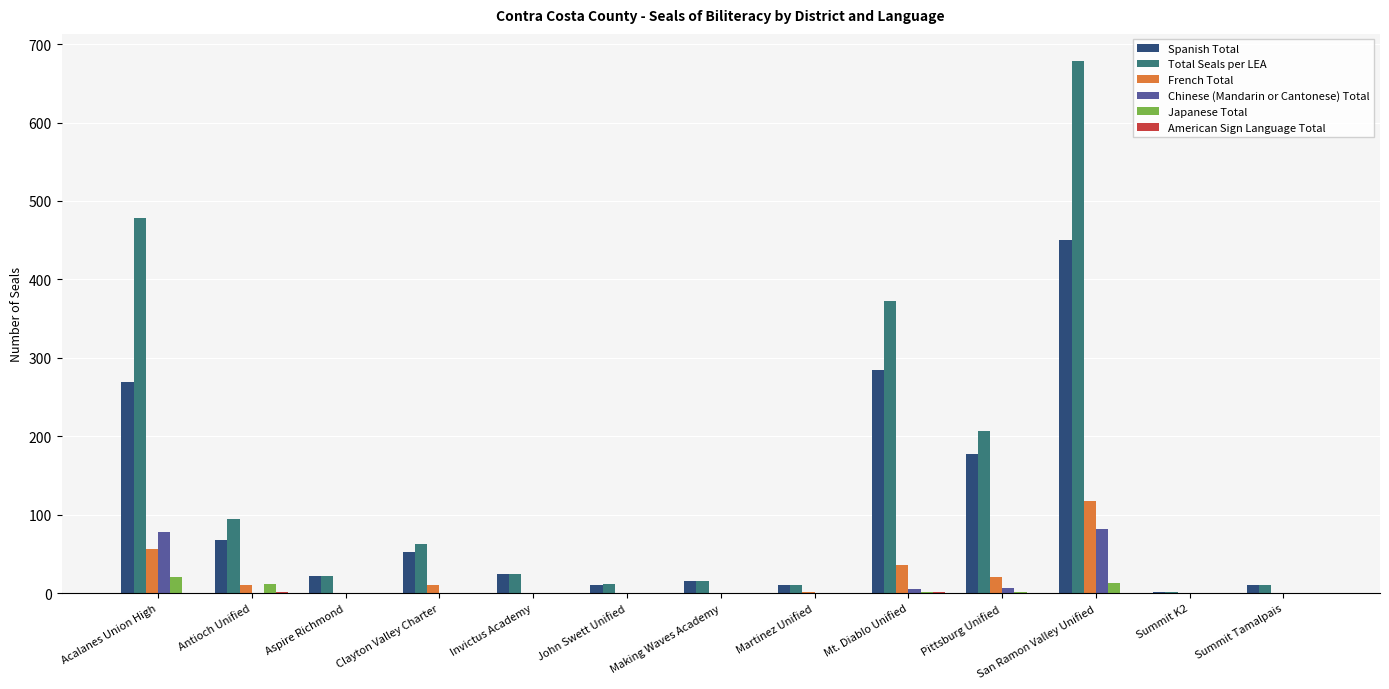

Between Antioch Unified and San Ramon Valley Unified, which series saw the biggest shift?

Total Seals per LEA